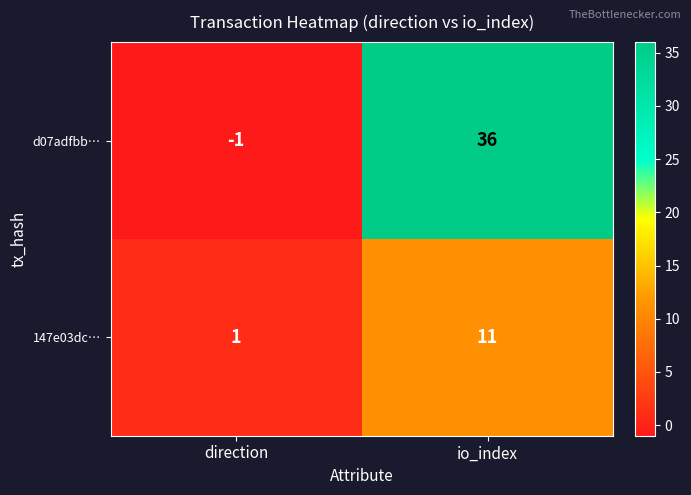

What is the sum of the 147e03dc… values at io_index and direction?

12